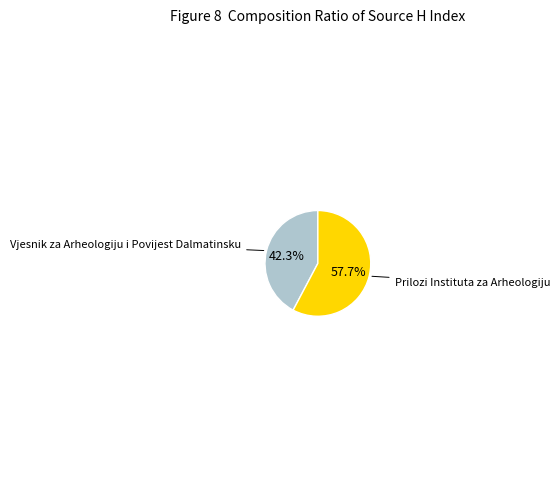

Does any single category account for the majority?

Yes